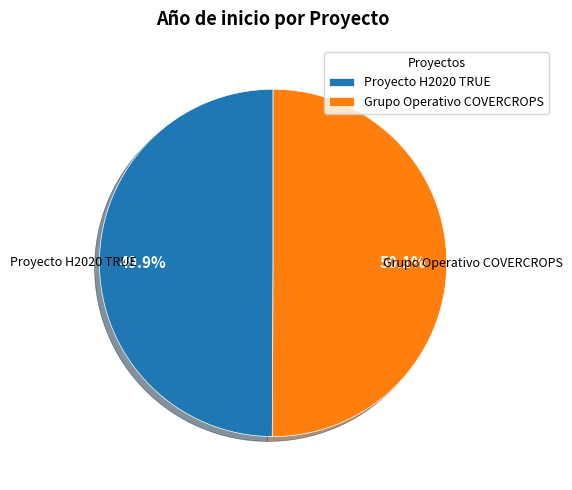

To the nearest percent, what portion does Grupo Operativo COVERCROPS represent?

50%